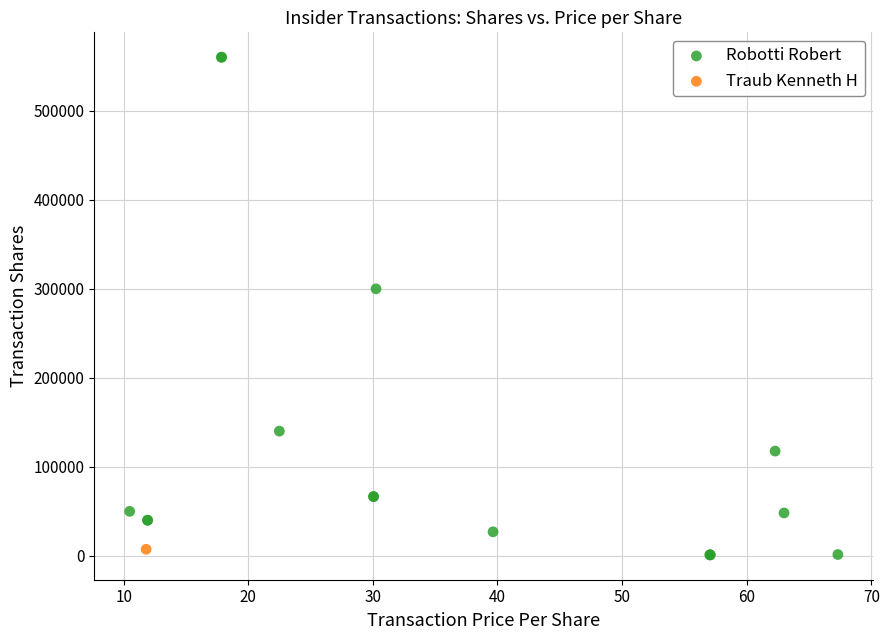

What are all the series names shown in the legend?

Robotti Robert, Traub Kenneth H